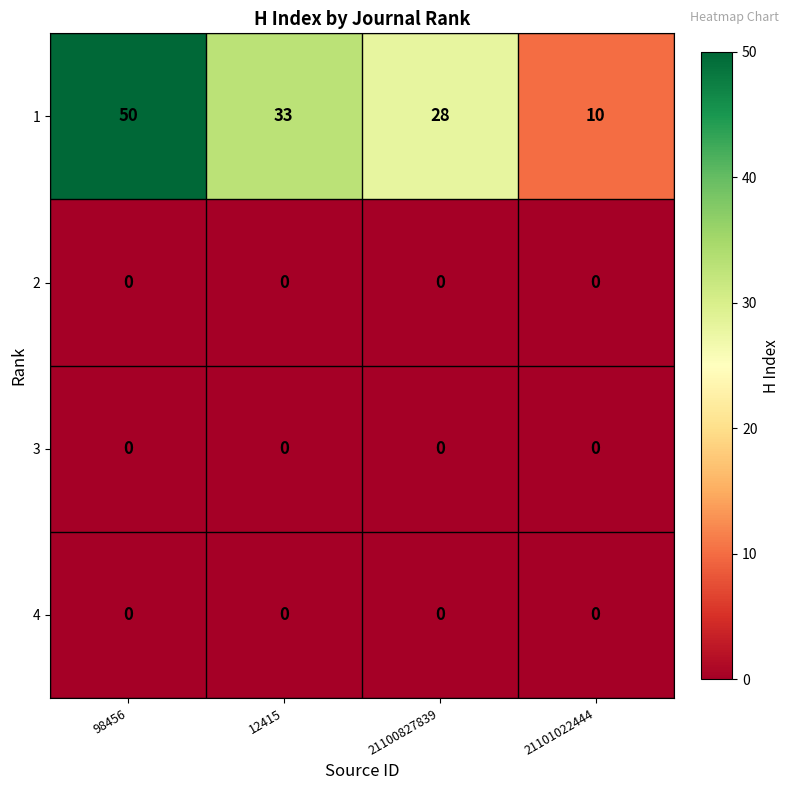

Reading right to left, transcribe all the data shown in this chart.

1: 21101022444=10	21100827839=28	12415=33	98456=50
2: 21101022444=0	21100827839=0	12415=0	98456=0
3: 21101022444=0	21100827839=0	12415=0	98456=0
4: 21101022444=0	21100827839=0	12415=0	98456=0